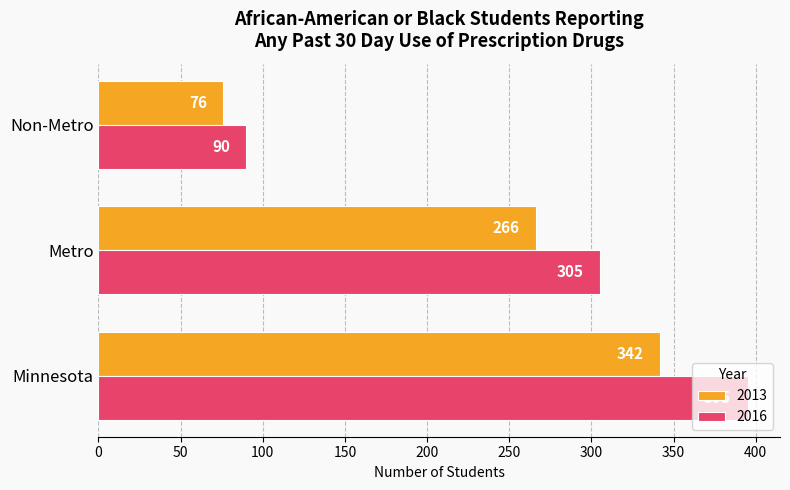

List the series in order of their peak value, highest first.

2016, 2013